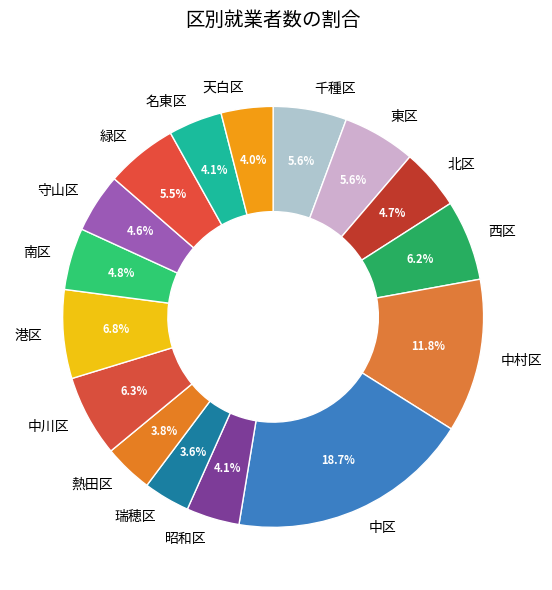

Does any single category account for the majority?

No